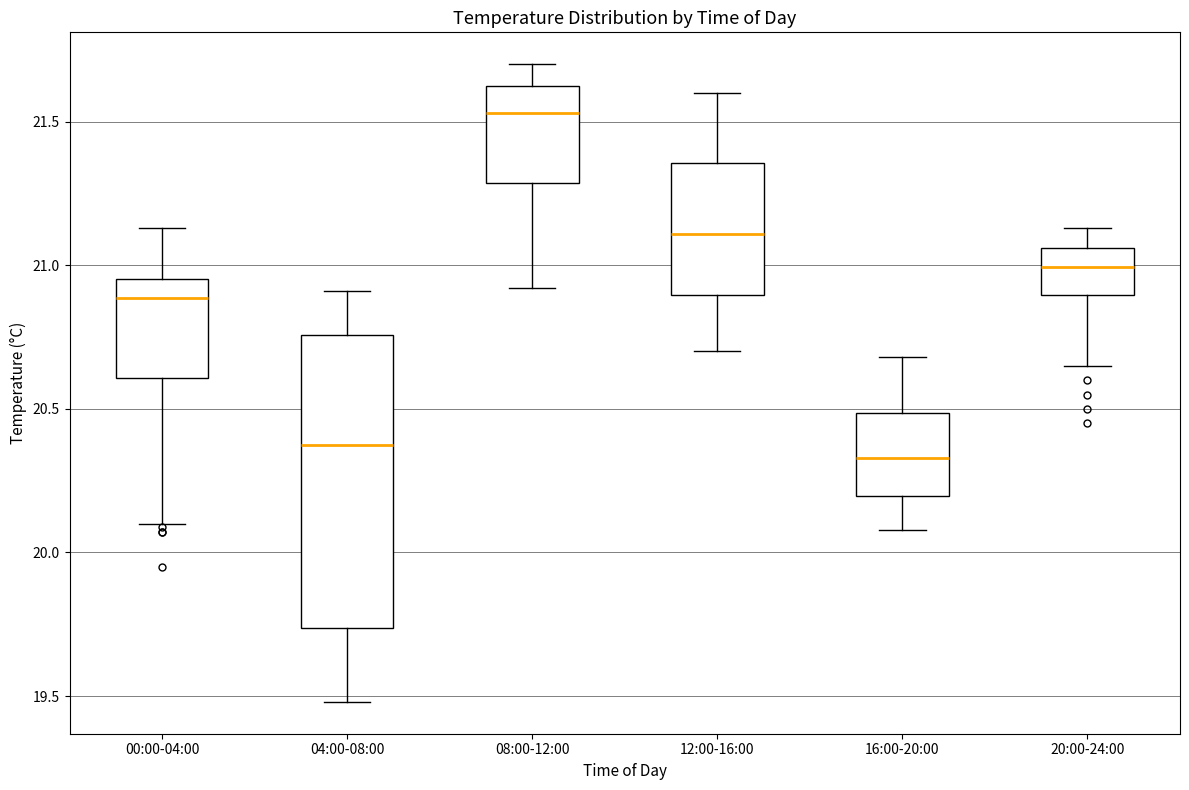

Reading left to right, transcribe this box plot: for each box, give where its median line is, the range the box spans, and where its two whiskers end, as read against the y-axis. The values are not printed on the chart, so give them approximately, as read against the axis.

00:00-04:00: median 20.90, box 20.60 to 20.95, whiskers 20.10 to 21.15
04:00-08:00: median 20.40, box 19.75 to 20.75, whiskers 19.50 to 20.90
08:00-12:00: median 21.55, box 21.30 to 21.60, whiskers 20.90 to 21.70
12:00-16:00: median 21.10, box 20.90 to 21.35, whiskers 20.70 to 21.60
16:00-20:00: median 20.35, box 20.20 to 20.50, whiskers 20.10 to 20.70
20:00-24:00: median 21.00, box 20.90 to 21.05, whiskers 20.65 to 21.15